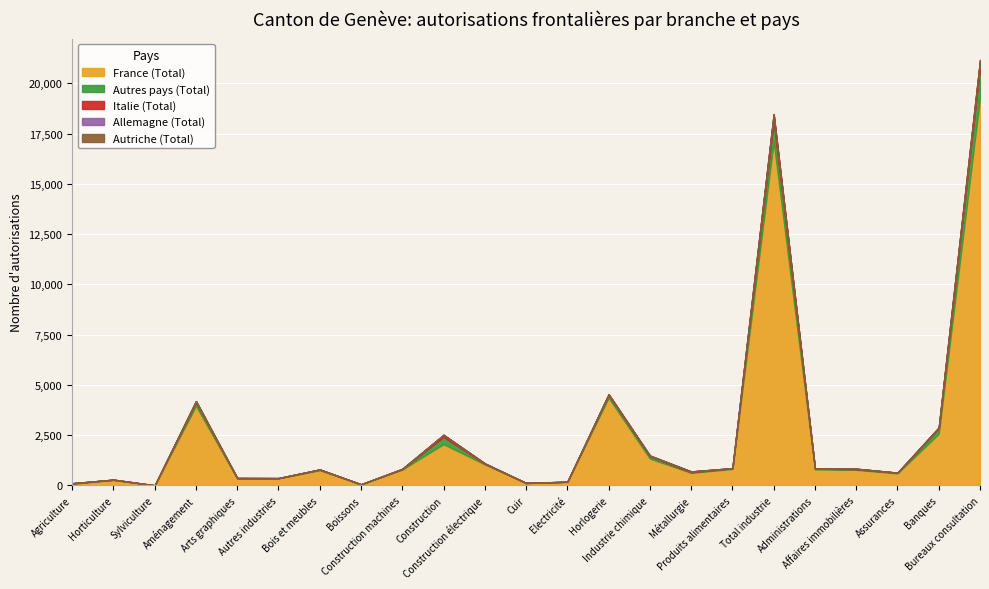

Which category has the lowest value in the Autriche (Total) series?

Agriculture